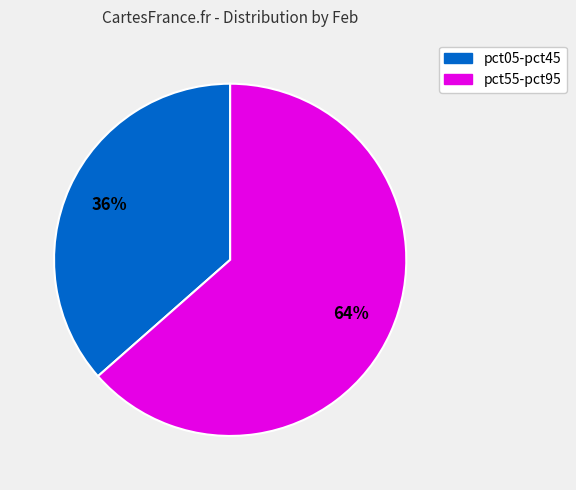

Is there a majority slice in this chart?

Yes